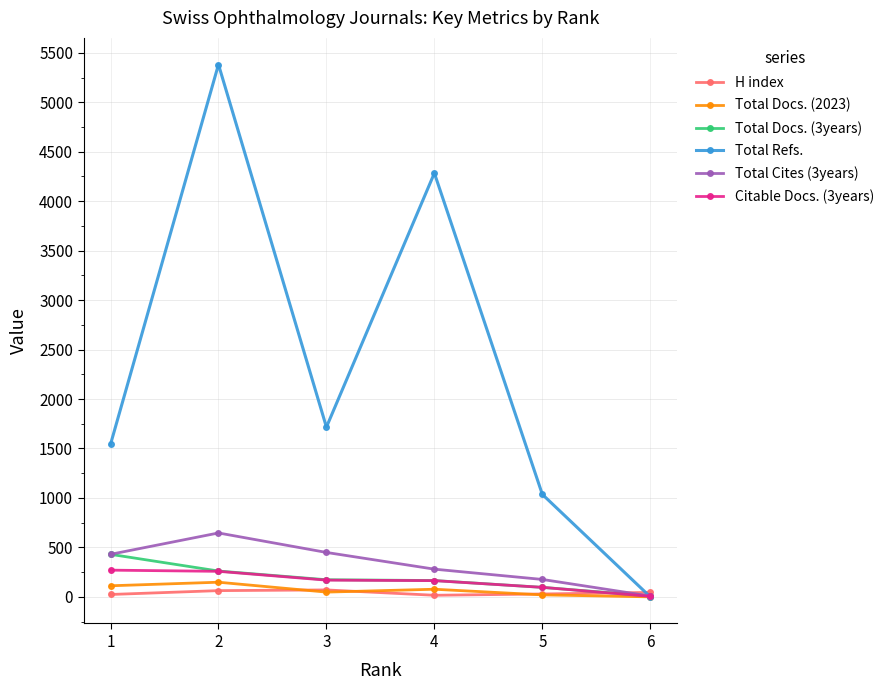

What is the difference between the highest and lowest values at 1?

1518